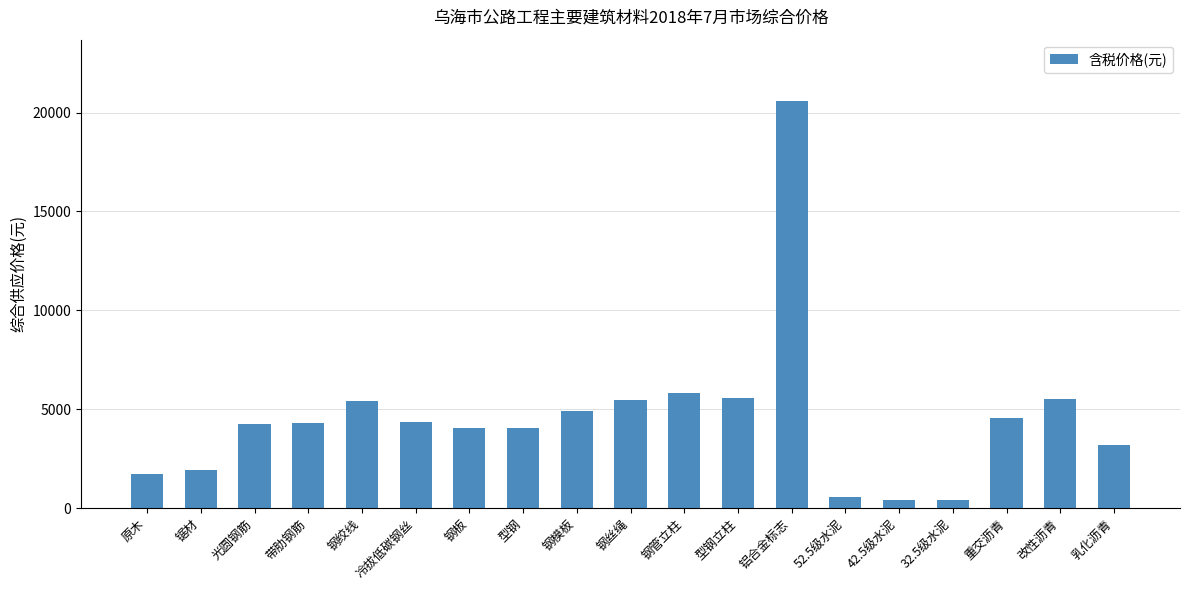

What is the ratio of the value at 钢管立柱 to the value at 钢丝绳?

1.1